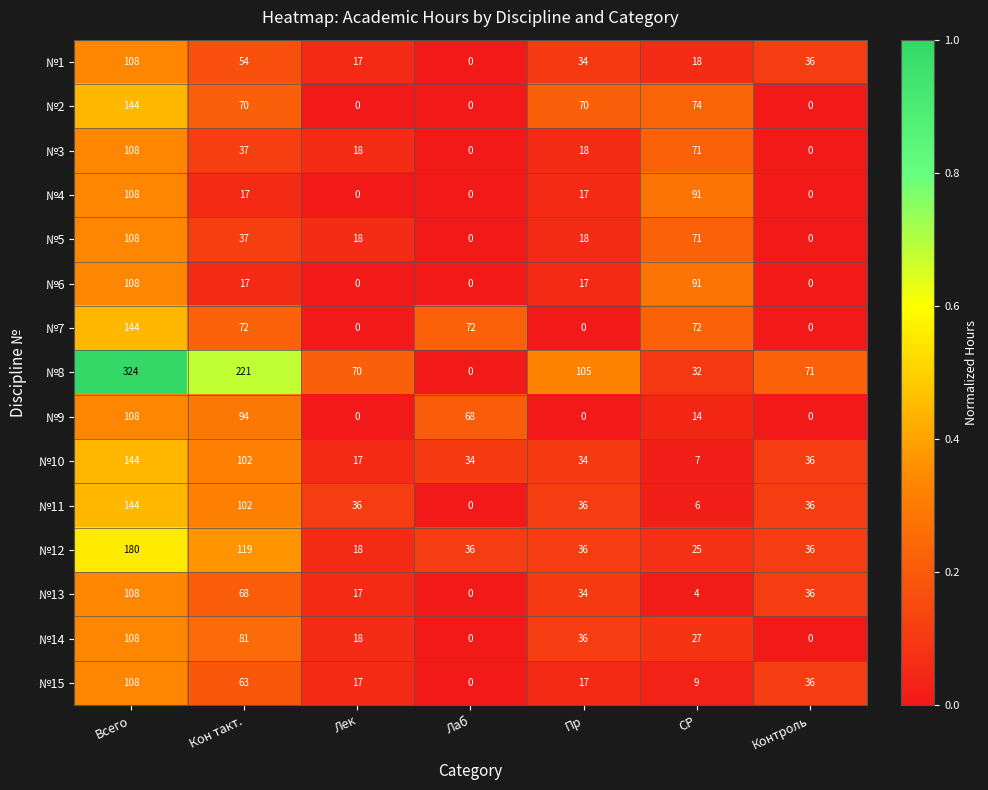

What is the difference between the highest and lowest values at Всего?

216